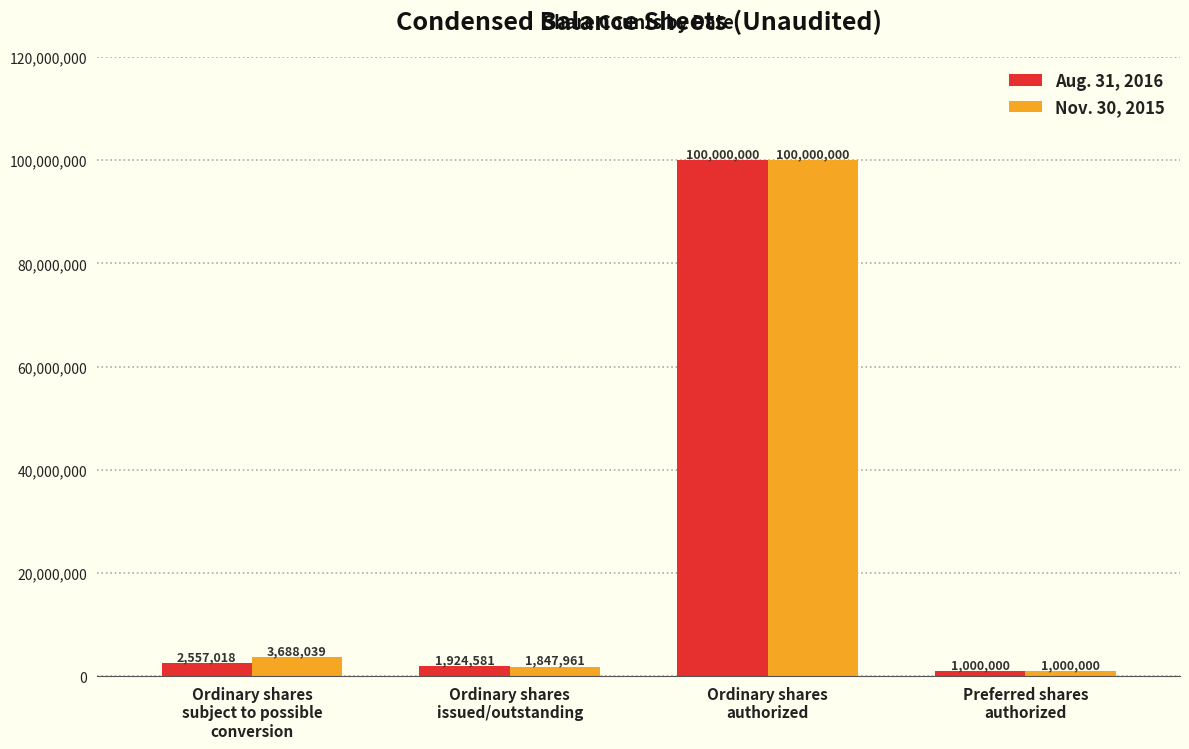

What value does the Nov. 30, 2015 series have at Ordinary shares
subject to possible
conversion, to the nearest 100?

3688000